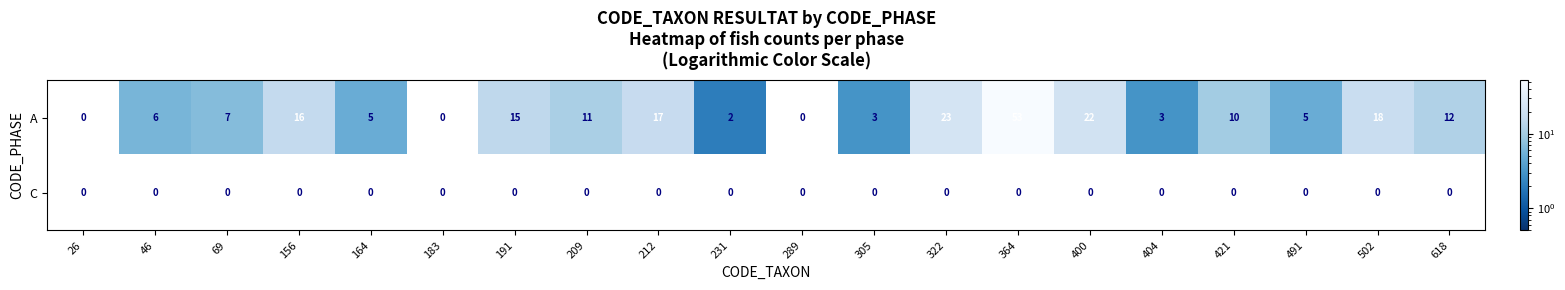

Where is A nearest to the value 26?

322